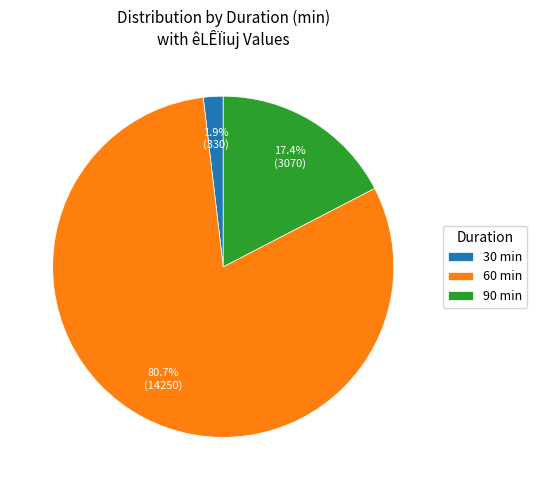

Which slice is the smallest?

30 min